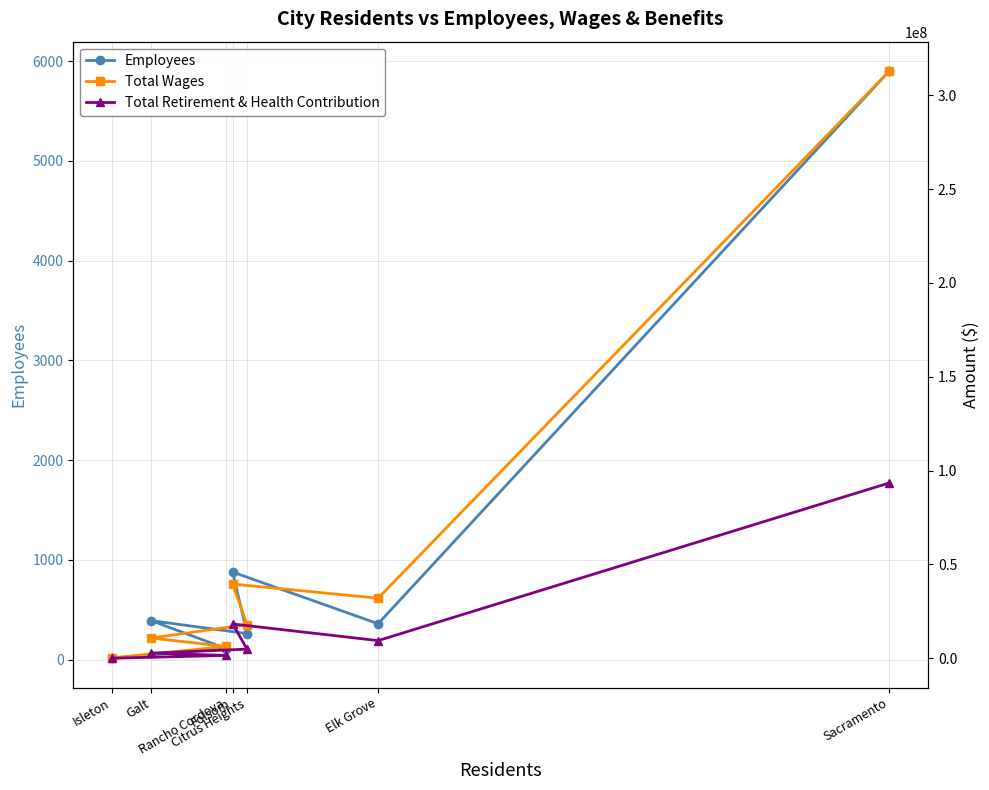

At which category does the chart reach its minimum across all series?

Isleton